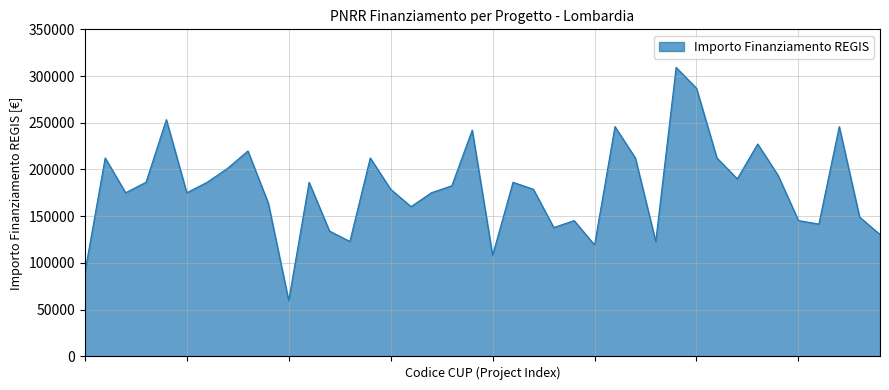

What is the difference between the maximum and minimum values?

249629.6